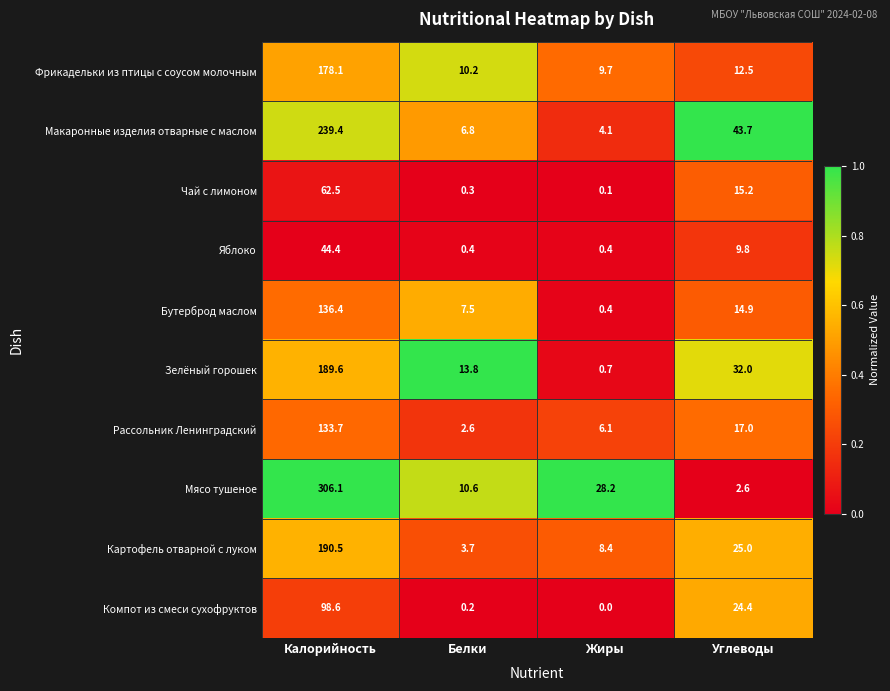

Is it true that Яблоко equals 9.8 at Углеводы?

True